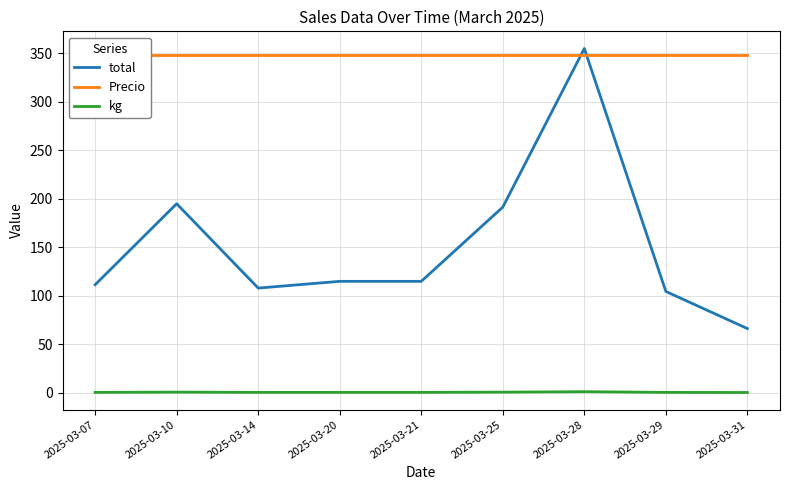

How many lines are shown in the chart?

3